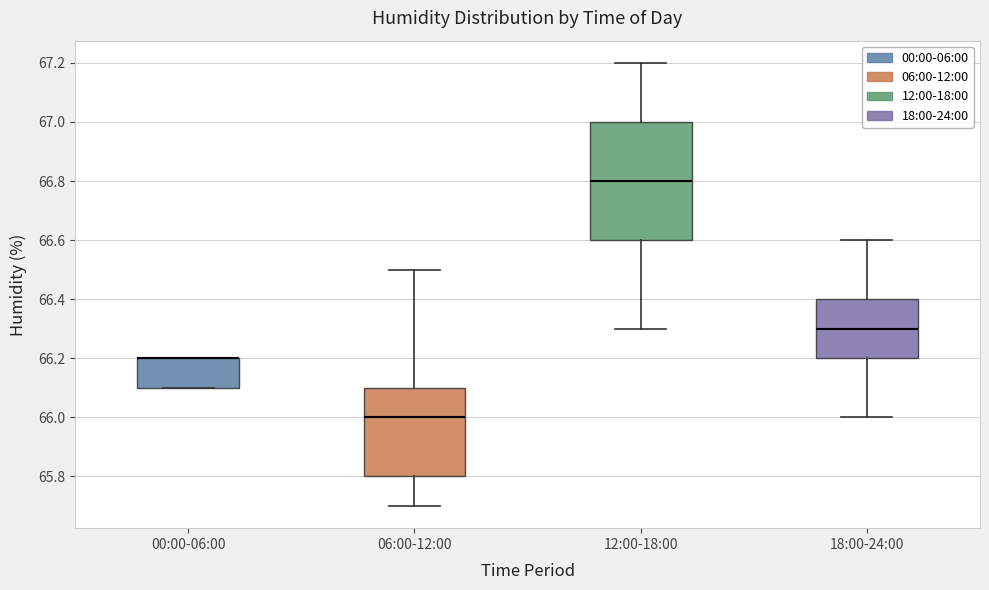

Reading left to right, read every box against the y-axis: the position of its median line, the range the box covers, and the ends of its whiskers. The values are not printed on the chart, so give them approximately, as read against the axis.

00:00-06:00: median 66.2 (drawn on the box's upper edge), box 66.1 to 66.2, whiskers 66.1 to 66.2
06:00-12:00: median 66.0, box 65.8 to 66.1, whiskers 65.7 to 66.5
12:00-18:00: median 66.8, box 66.6 to 67.0, whiskers 66.3 to 67.2
18:00-24:00: median 66.3, box 66.2 to 66.4, whiskers 66.0 to 66.6